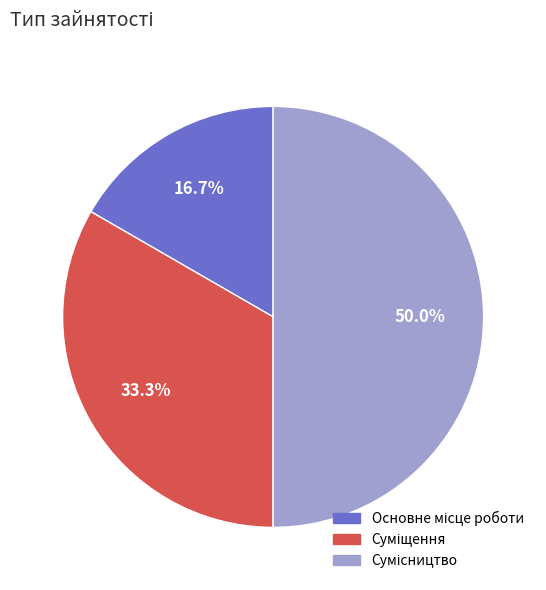

Which slice is the smallest?

Основне місце роботи